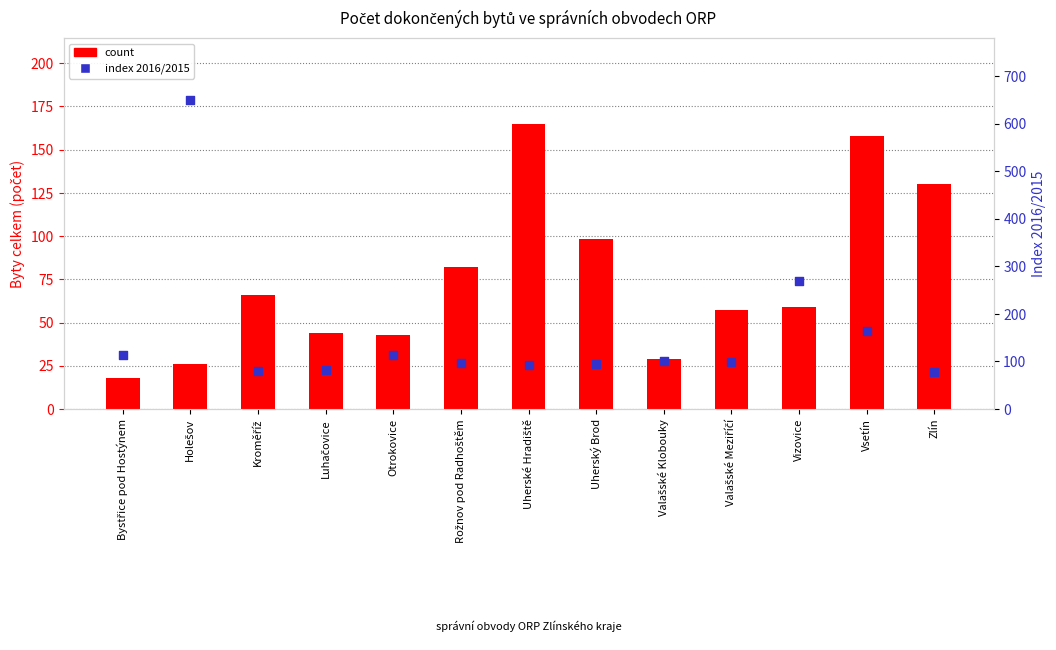

Is the value of index 2016/2015 at Luhačovice greater than the value of count at Kroměříž?

Yes